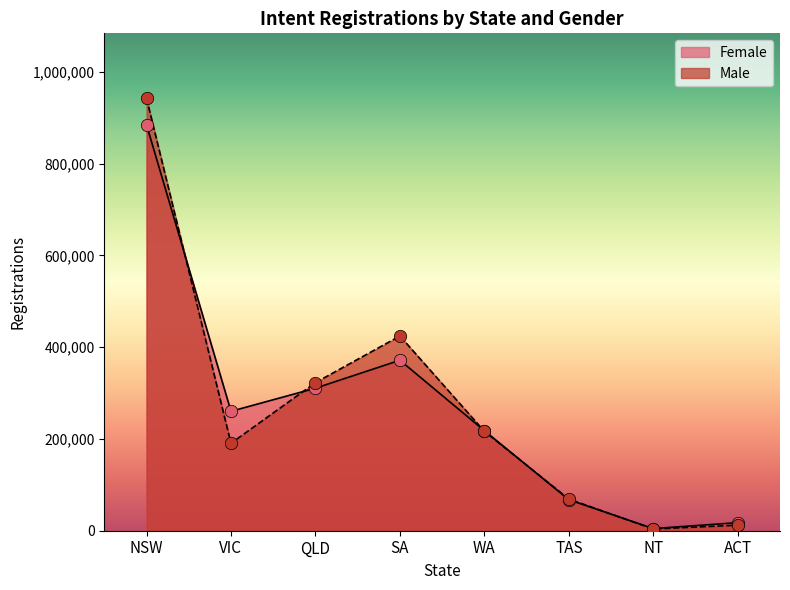

At which category is the sum across all series the highest?

NSW